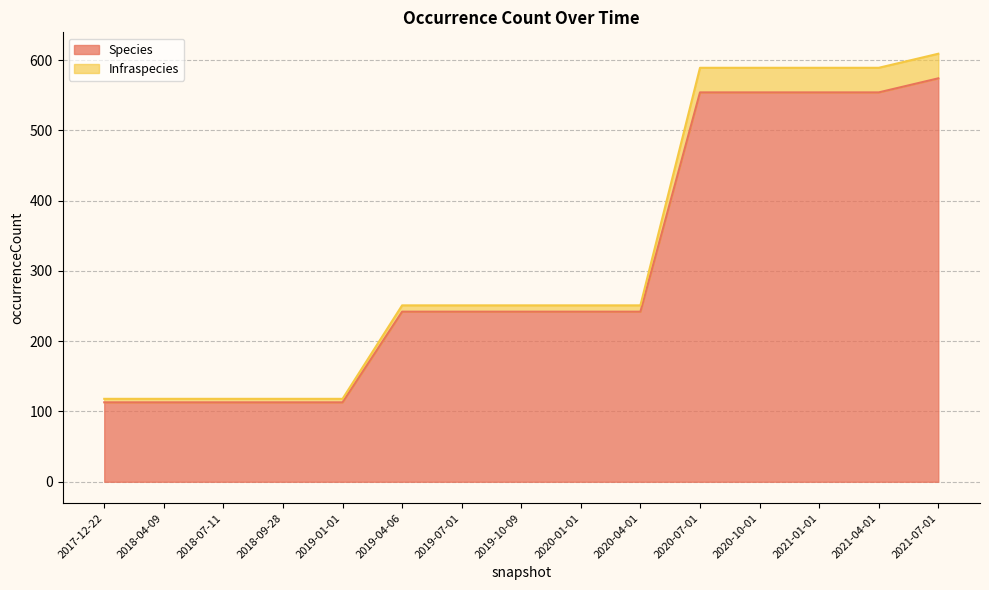

List the labels in order of Infraspecies value, largest first.

2021-07-01, 2020-07-01, 2020-10-01, 2021-01-01, 2021-04-01, 2019-04-06, 2019-07-01, 2019-10-09, 2020-01-01, 2020-04-01, 2017-12-22, 2018-04-09, 2018-07-11, 2018-09-28, 2019-01-01